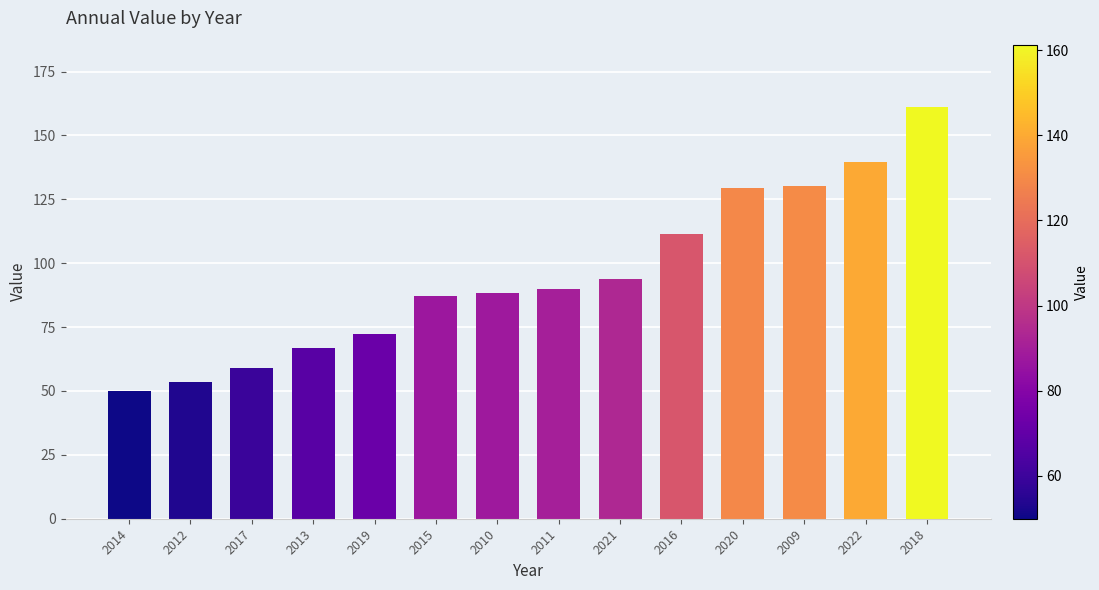

What is the sum of all values?

1332.5